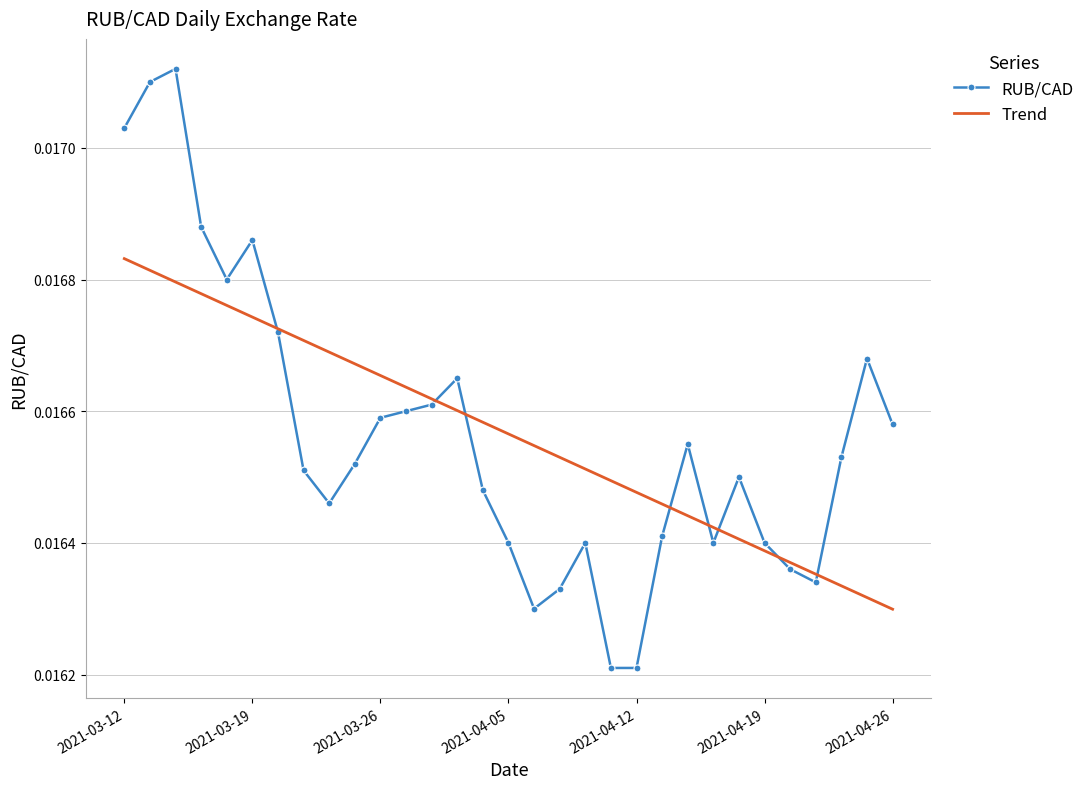

Which series has the widest spread of values?

RUB/CAD